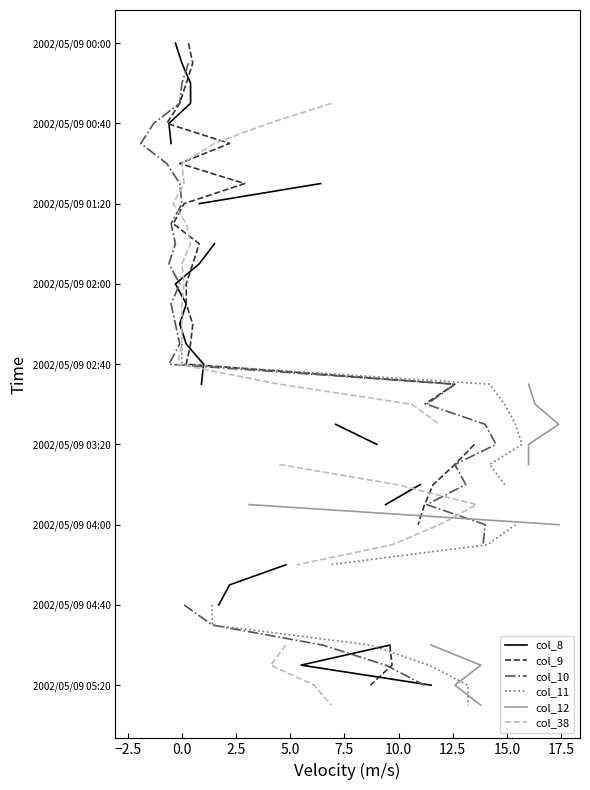

Read the col_10 value at 0.0.

2